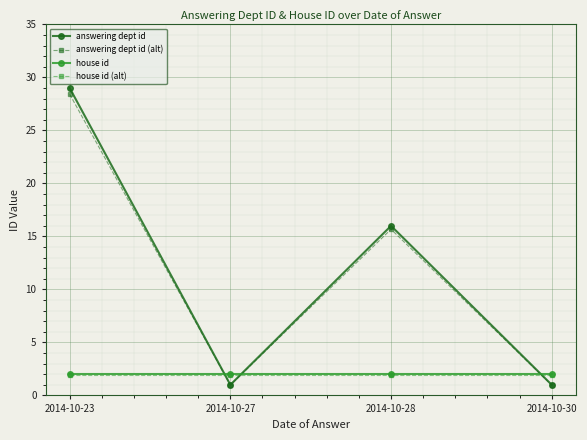

What is the greatest value displayed?

29.0